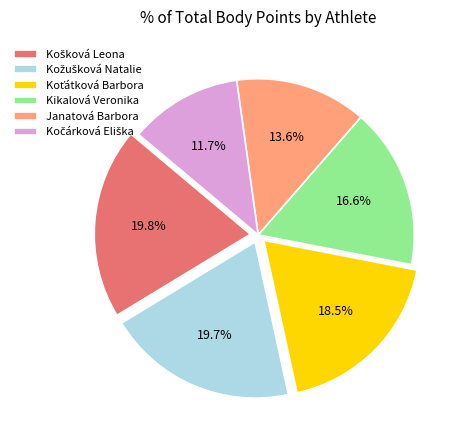

What portion of the pie excludes Janatová Barbora?

86.4%